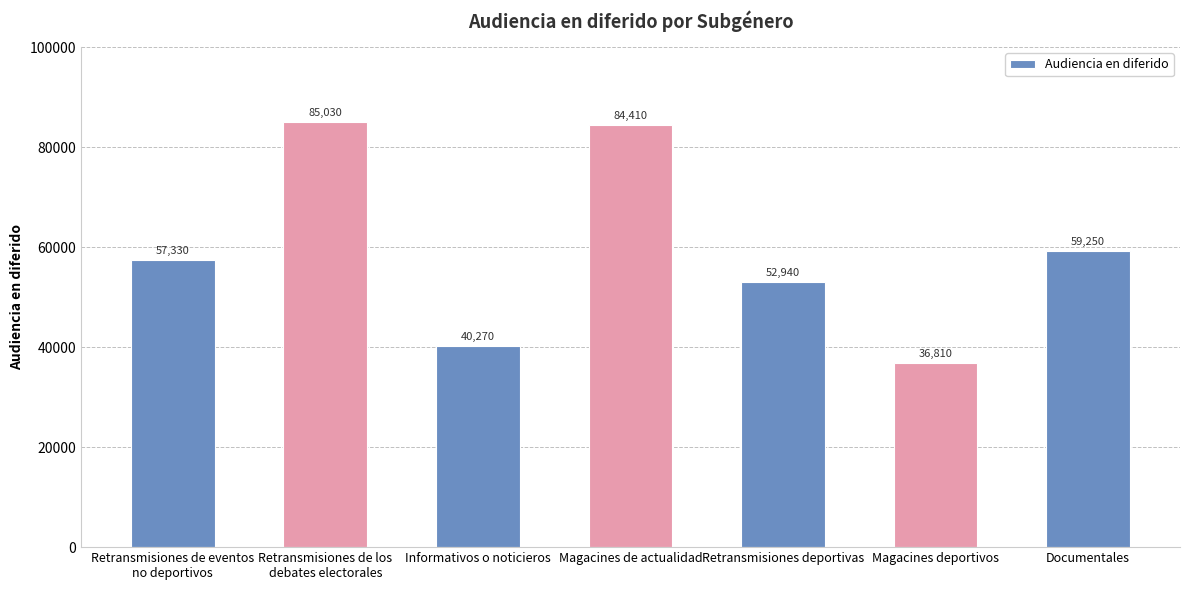

Approximately how many times larger is the value at Retransmisiones deportivas compared to Retransmisiones de eventos
no deportivos?

0.9